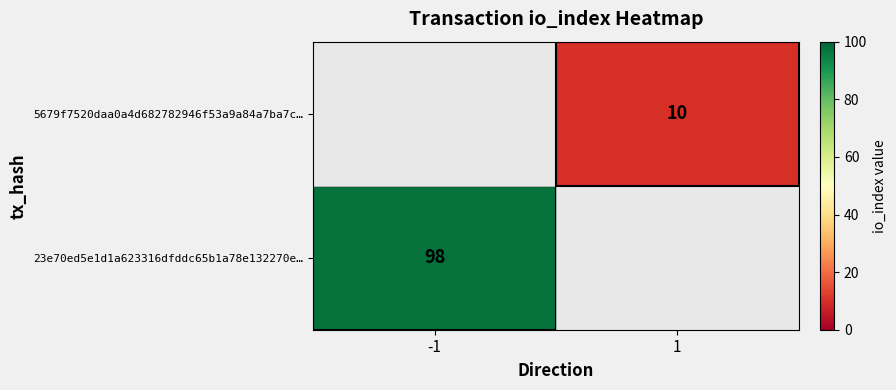

The 5679f7520daa0a4d682782946f53a9a84a7ba7c… series shows 15 at 1. True or false?

False